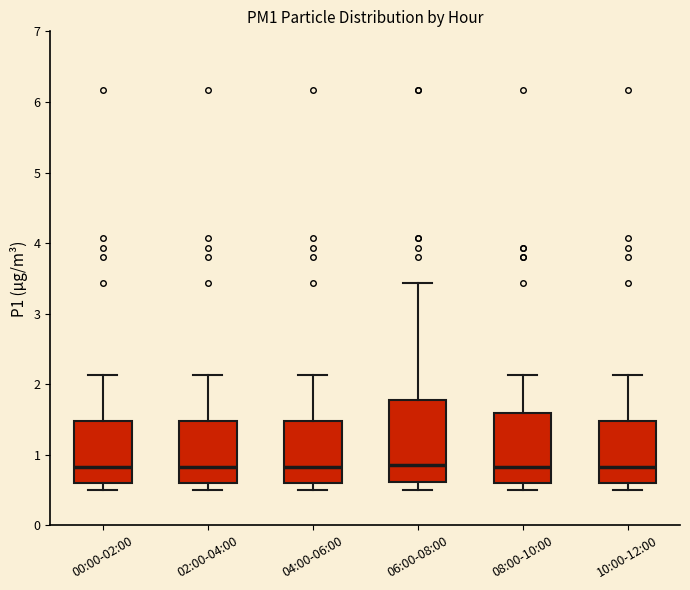

Where does the upper whisker of the box for 08:00-10:00 end on the y-axis? The values are not printed on the chart, so give them approximately, as read against the axis.

2.1